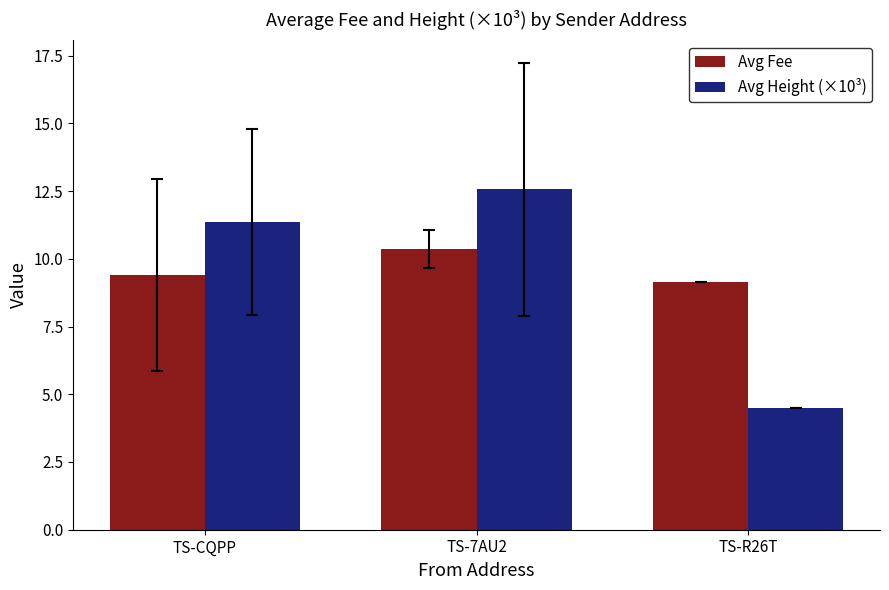

At how many categories does at least one series exceed 6?

3